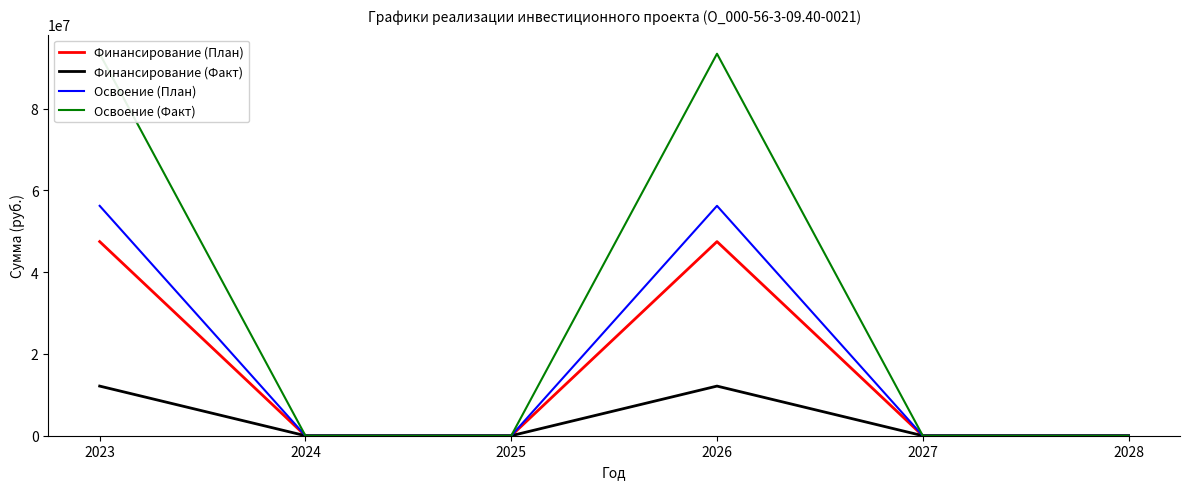

List the labels in order of Освоение (Факт) value, largest first.

2023, 2026, 2024, 2025, 2027, 2028